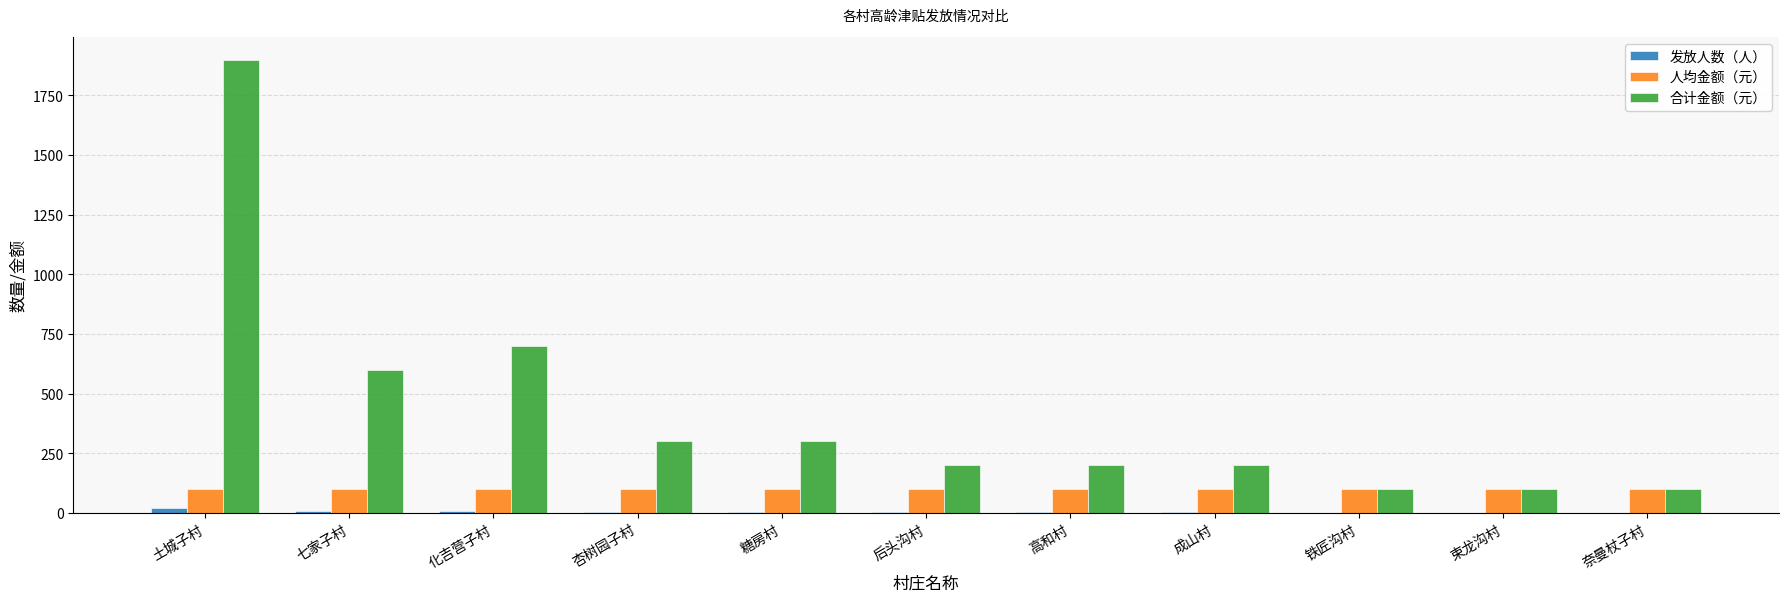

What is the total value across all series at 后头沟村?

302